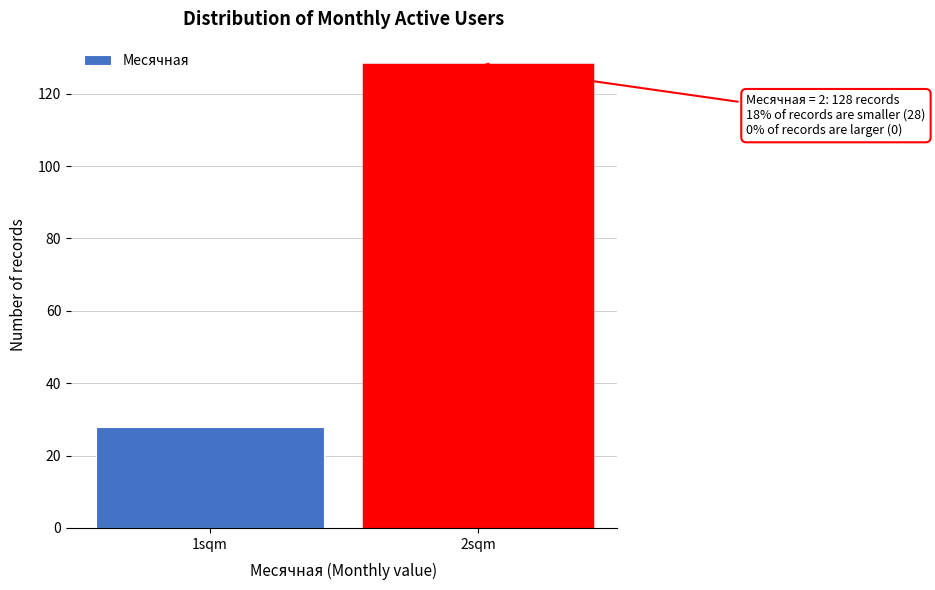

Reading left to right, transcribe all the data shown in this chart.

1sqm=28	2sqm=128